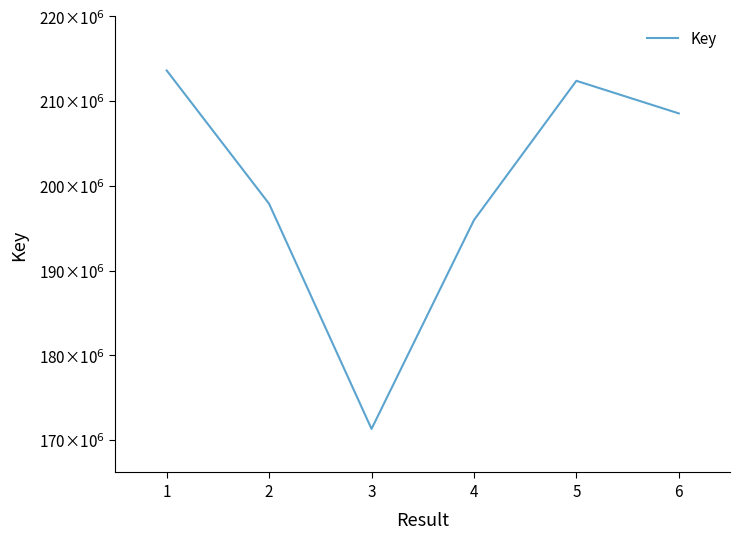

Reading right to left, transcribe all the data shown in this chart.

6=208548450	5=212396647	4=195953934	3=171314184	2=197881279	1=213614881